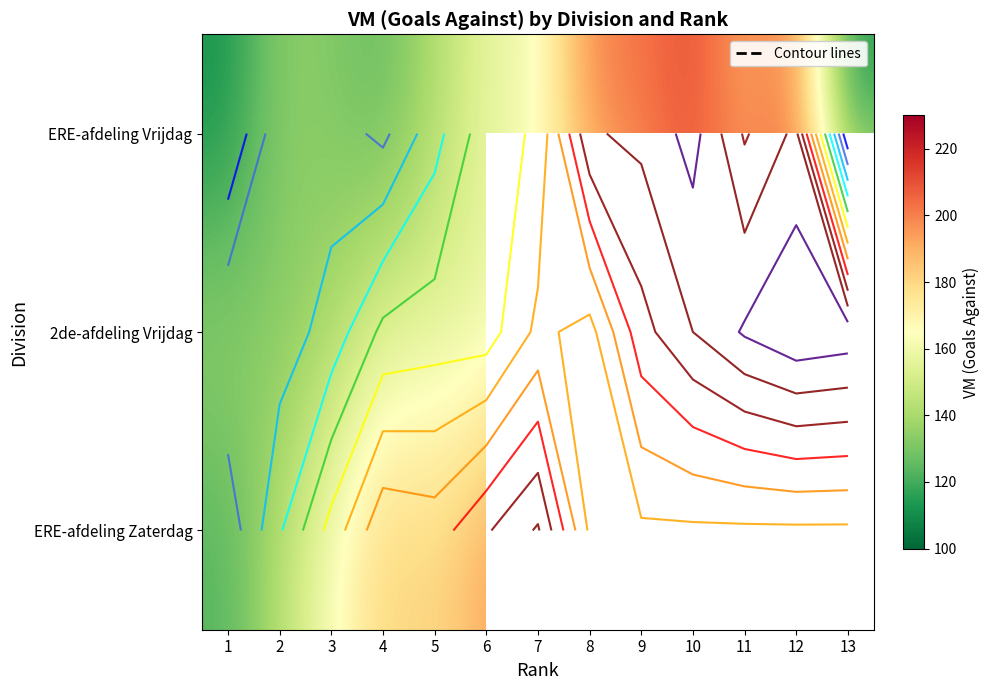

True or false: ERE-afdeling Vrijdag has a value of 76.7 at 9.

False